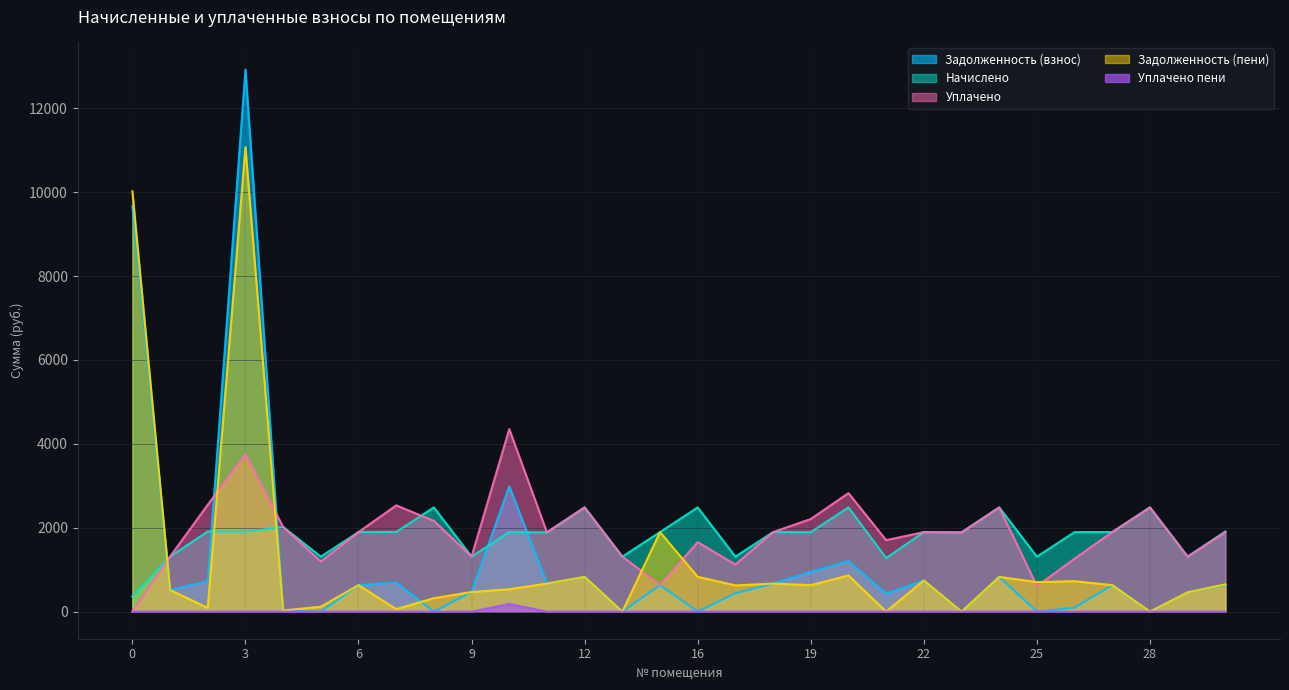

What are all the series names shown in the legend?

Задолженность (взнос), Начислено, Уплачено, Задолженность (пени), Уплачено пени